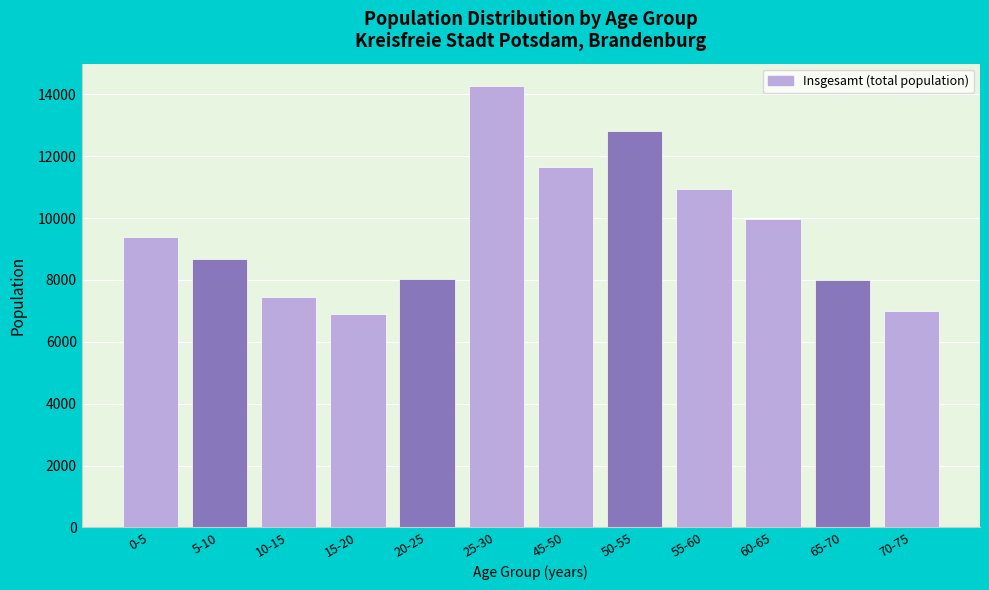

Which label corresponds to the largest value in the chart?

25-30